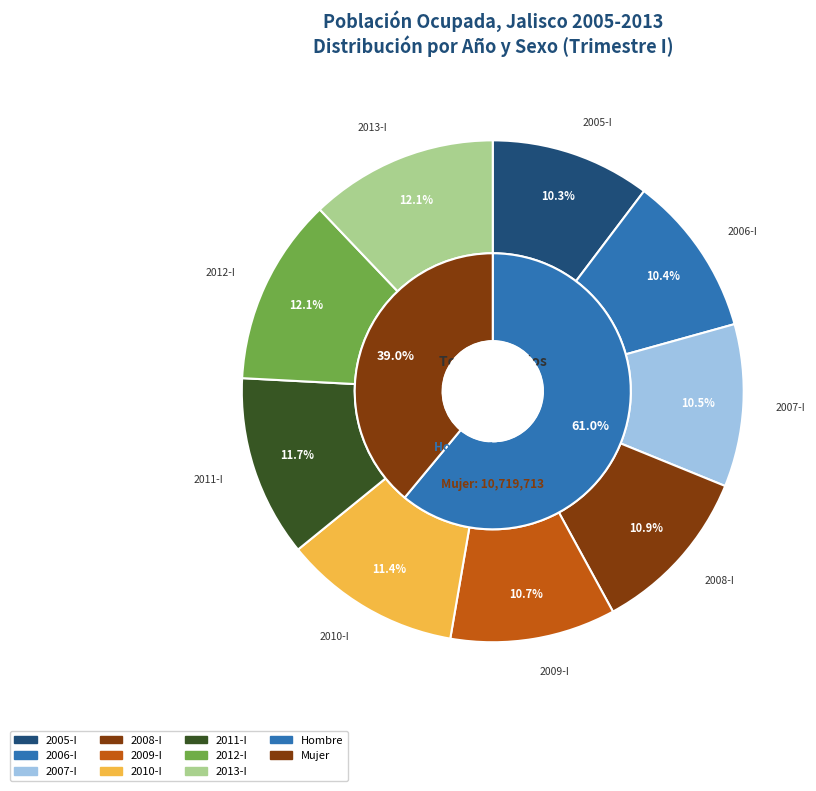

Which series has the widest spread of values?

Hombre